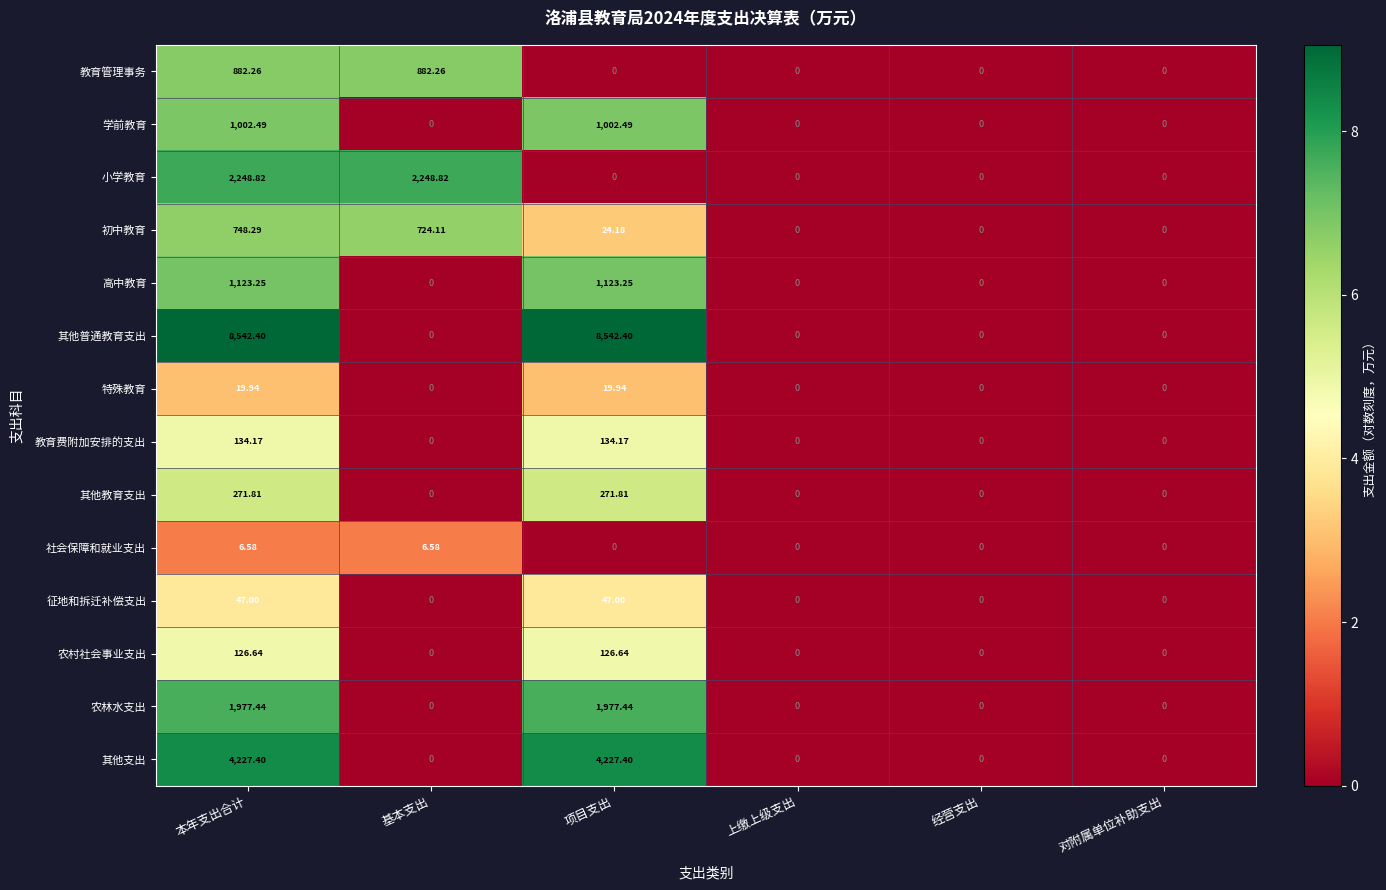

Rank the series by their maximum value, from lowest to highest.

社会保障和就业支出, 特殊教育, 征地和拆迁补偿支出, 农村社会事业支出, 教育费附加安排的支出, 其他教育支出, 初中教育, 教育管理事务, 学前教育, 高中教育, 农林水支出, 小学教育, 其他支出, 其他普通教育支出